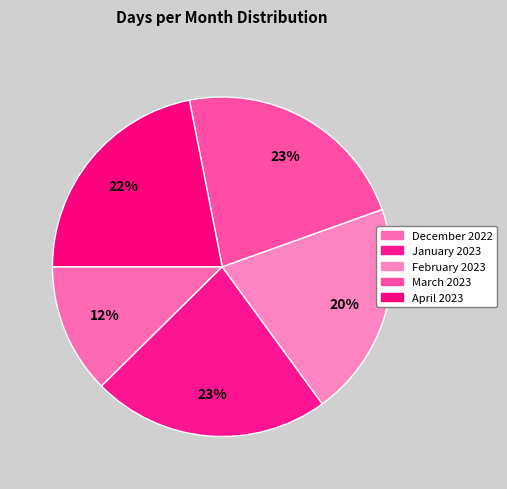

Which slice is the largest?

January 2023